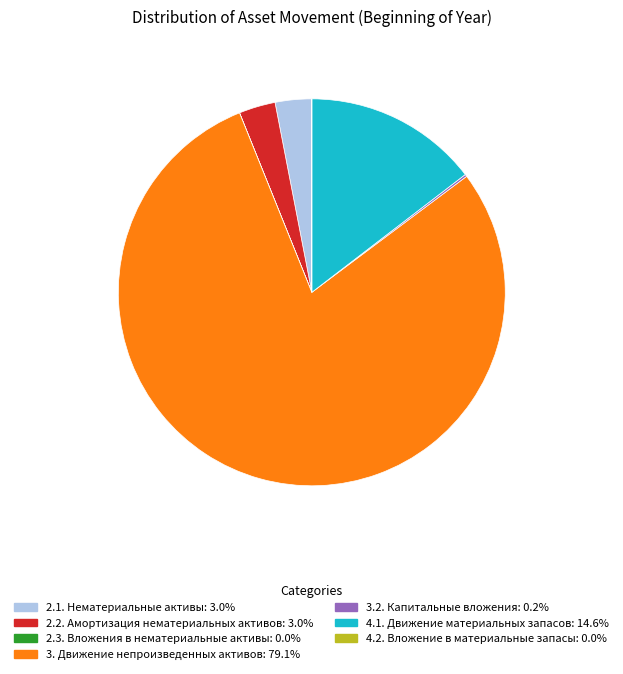

Does 3. Движение непроизведенных активов account for over 50% of the chart?

Yes